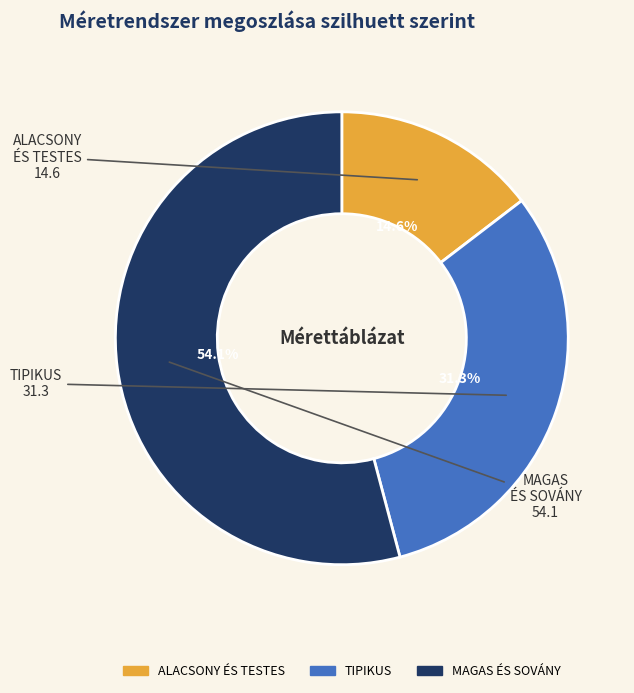

What is the smallest slice in the pie chart?

ALACSONY ÉS TESTES